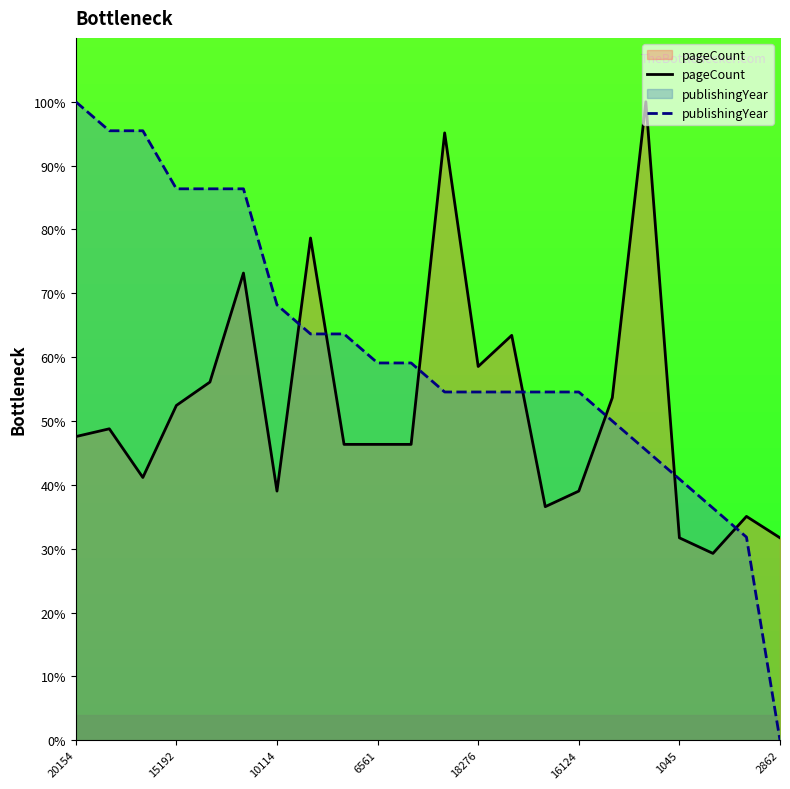

Count the number of data series in this chart.

2